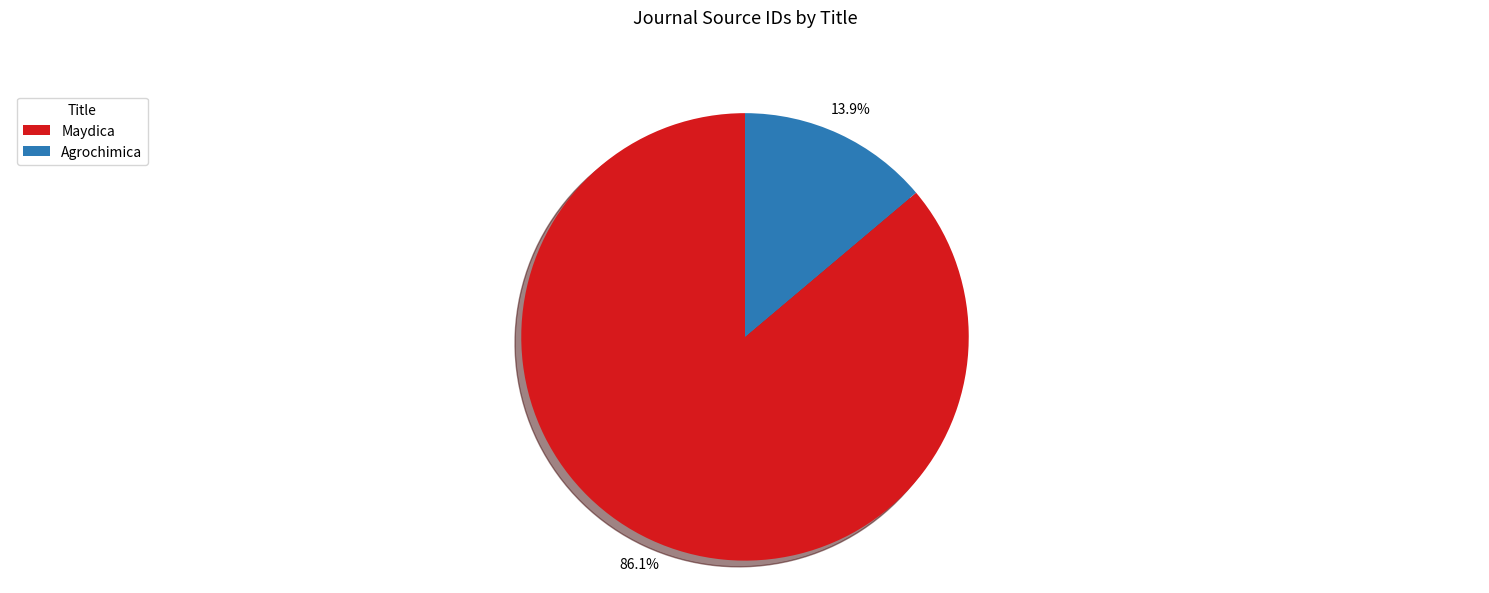

True or false: Maydica accounts for 86% of the total.

True